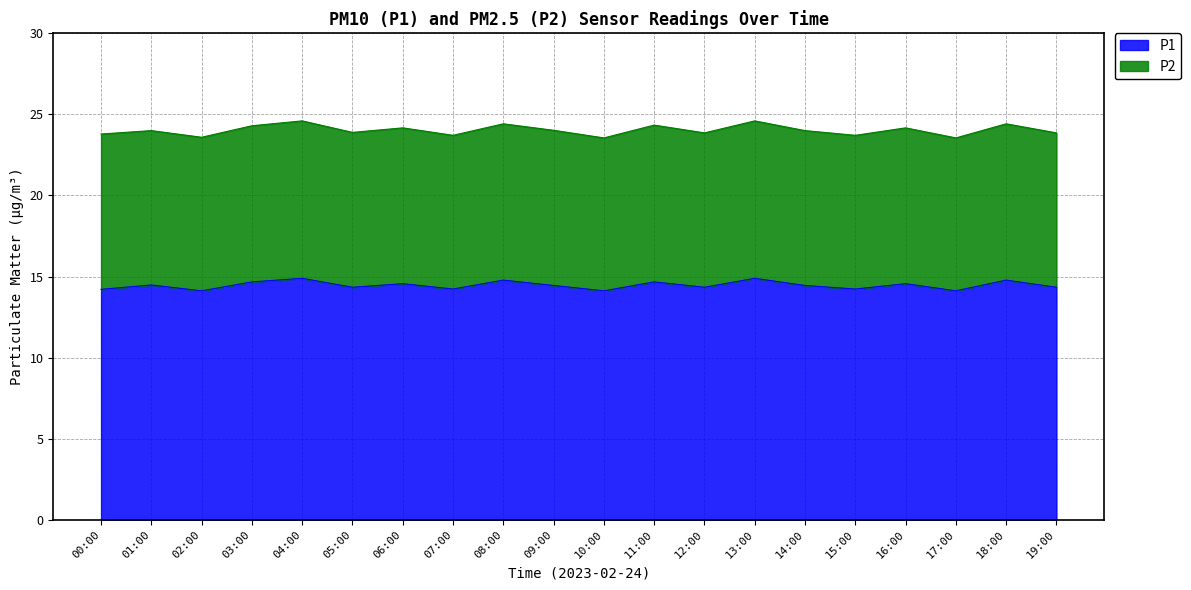

True or false: P1 has a value of 3.7 at 14:00.

False